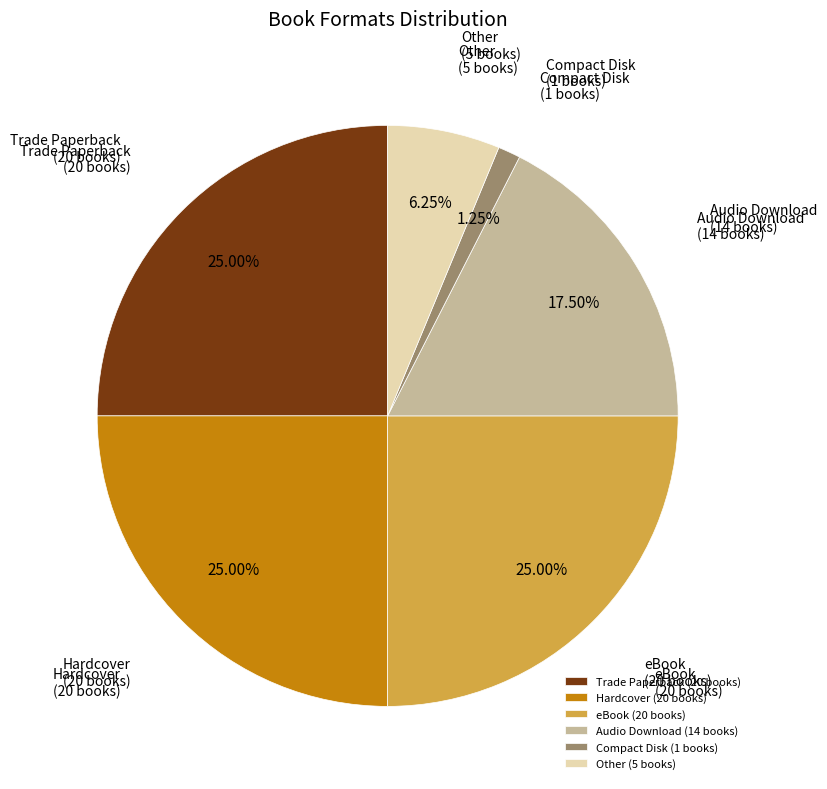

Is it true that Hardcover is 25% of the pie?

True